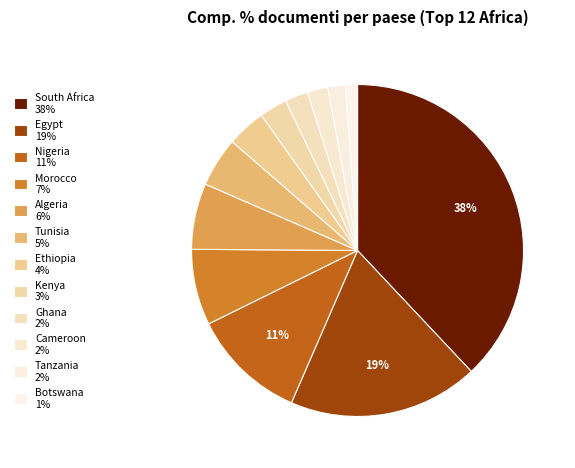

How many segments does this pie chart have?

12